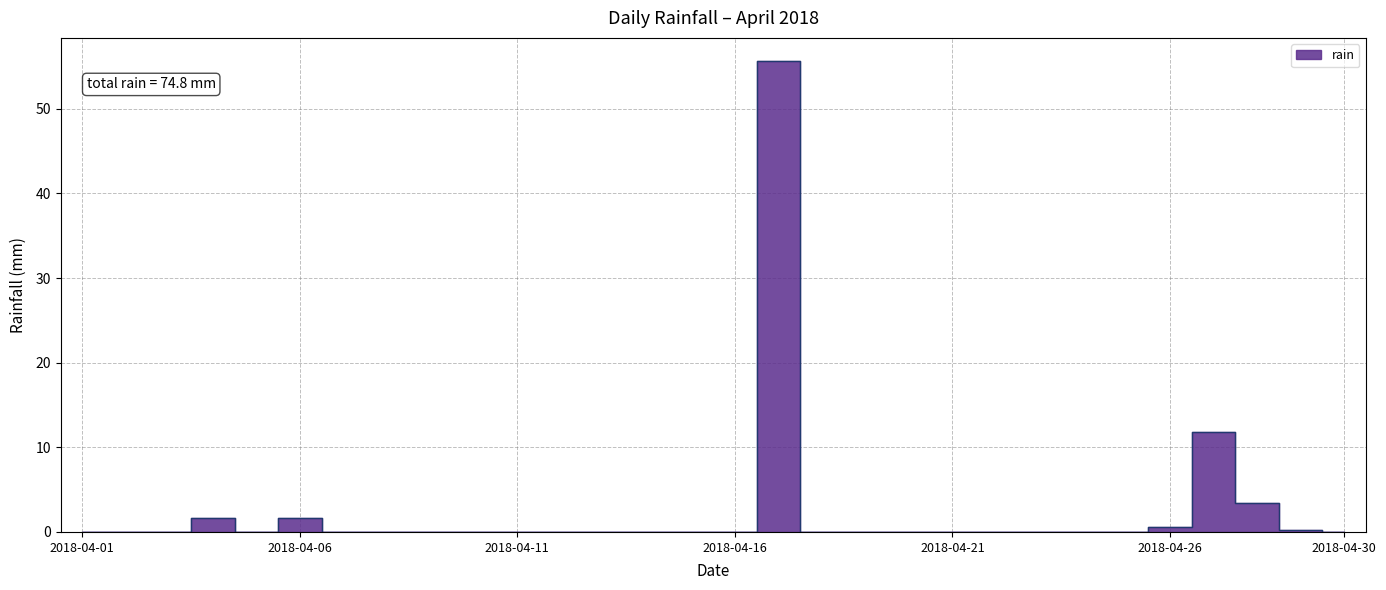

Which has a higher value, 2018-04-11 or 2018-04-18?

2018-04-11